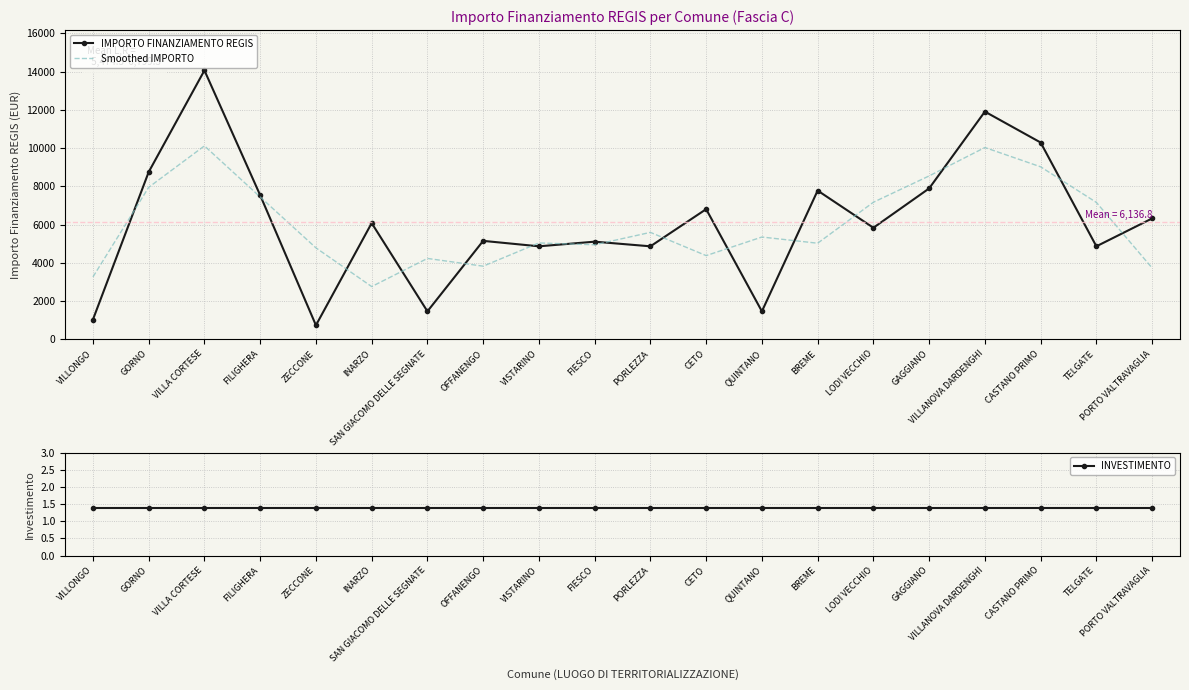

Is it true that IMPORTO FINANZIAMENTO REGIS equals 5103.0 at FIESCO?

True